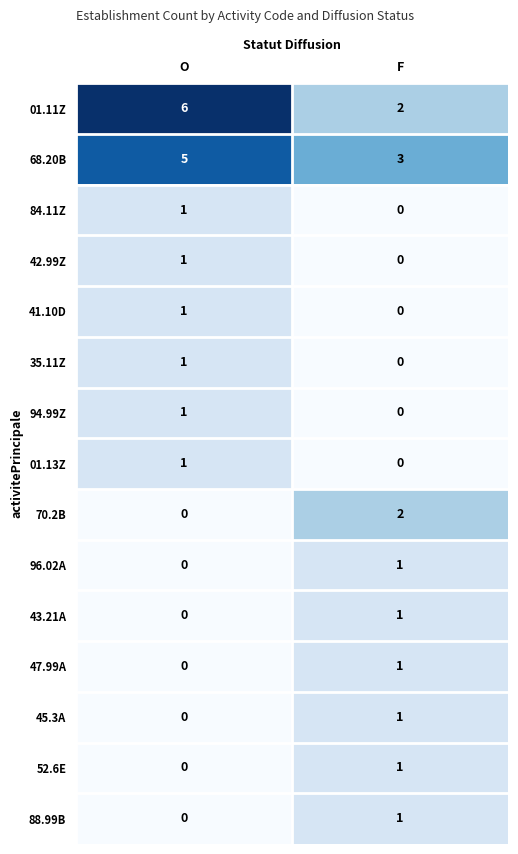

Reading left to right, list all the values displayed in this chart.

01.11Z: O=6	F=2
68.20B: O=5	F=3
84.11Z: O=1	F=0
42.99Z: O=1	F=0
41.10D: O=1	F=0
35.11Z: O=1	F=0
94.99Z: O=1	F=0
01.13Z: O=1	F=0
70.2B: O=0	F=2
96.02A: O=0	F=1
43.21A: O=0	F=1
47.99A: O=0	F=1
45.3A: O=0	F=1
52.6E: O=0	F=1
88.99B: O=0	F=1